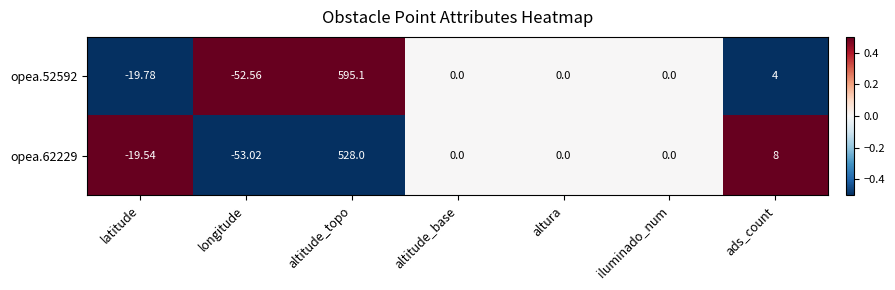

Which label corresponds to the largest value in the chart?

altitude_topo